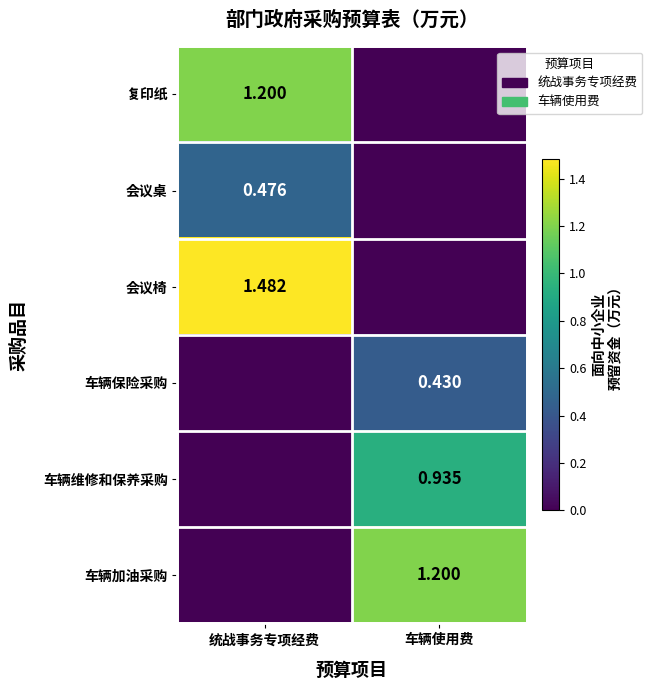

Is the value of 车辆维修和保养采购 at 车辆使用费 greater than the value of 车辆加油采购 at 车辆使用费?

No